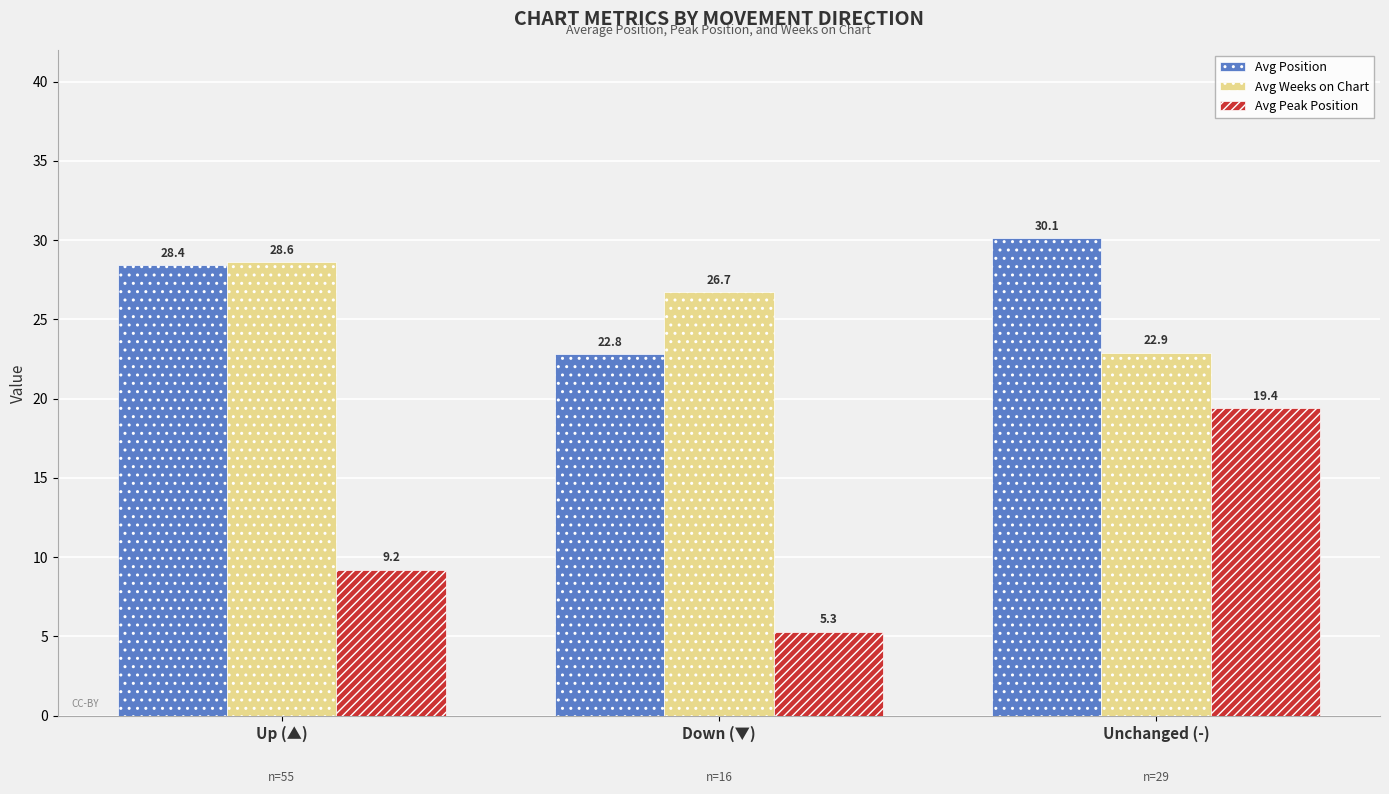

What is the label of the 1st bar from the left?

Up (▲)